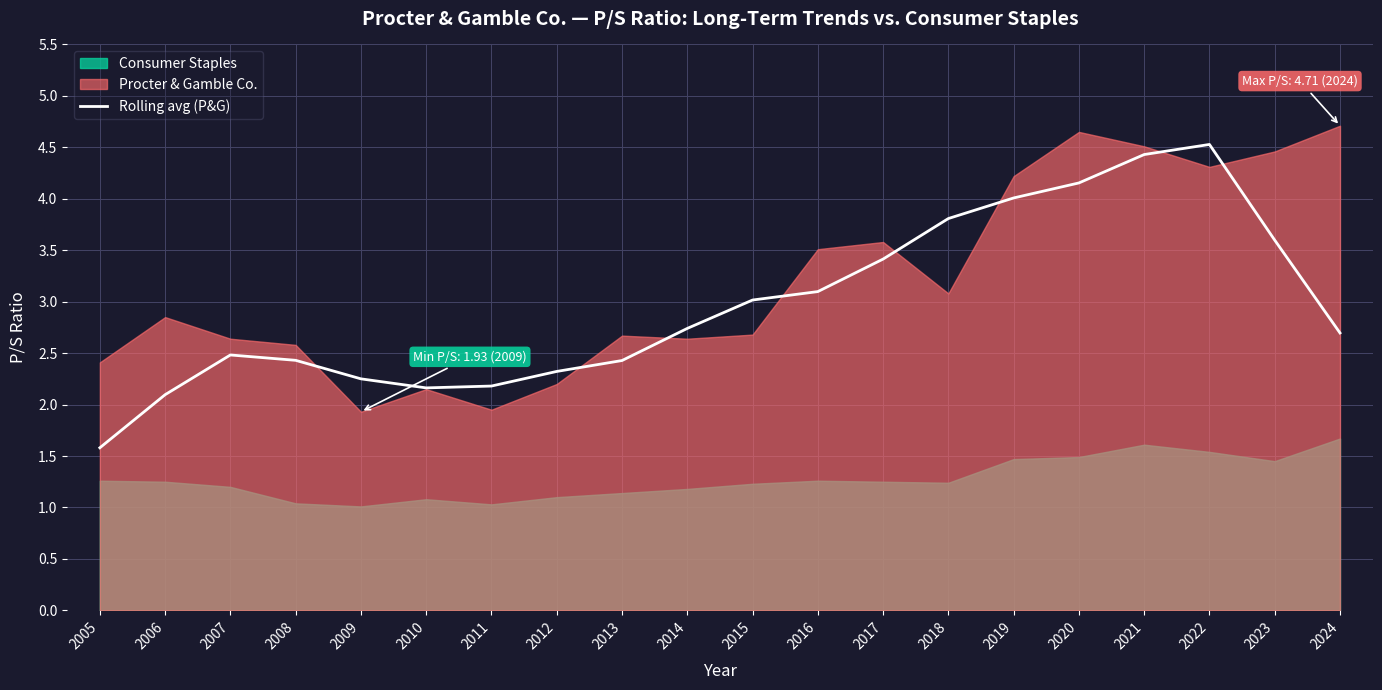

Reading left to right, what are all the values shown in this chart?

2005=1.6	2006=2.1	2007=2.5	2008=2.4	2009=2.2	2010=2.2	2011=2.2	2012=2.3	2013=2.4	2014=2.7	2015=3.0	2016=3.1	2017=3.4	2018=3.8	2019=4.0	2020=4.2	2021=4.4	2022=4.5	2023=3.6	2024=2.7